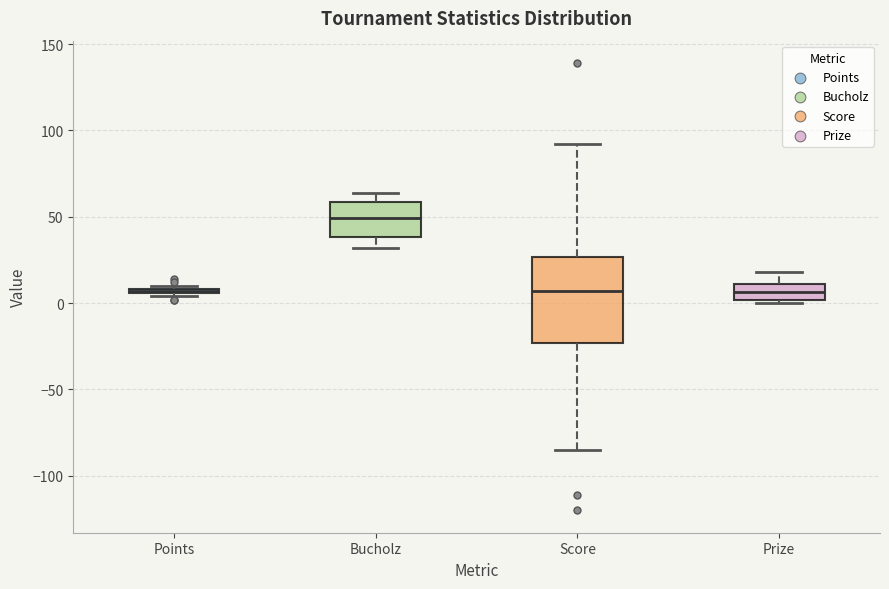

Comparing the boxes themselves (not the whiskers), which one is the tallest?

Score